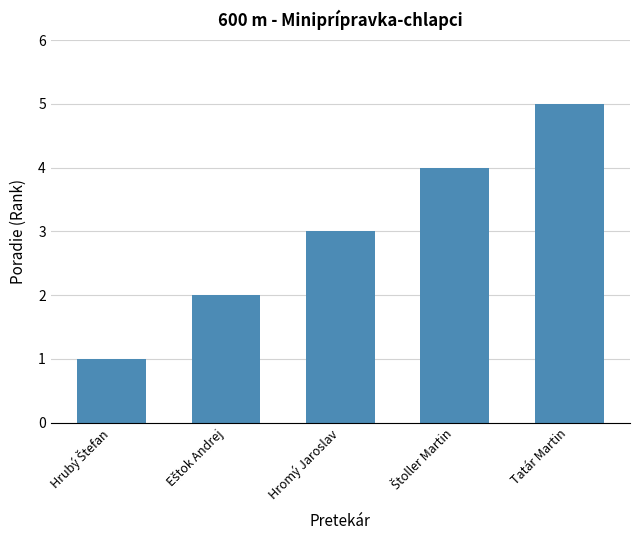

Read the value at Hromý Jaroslav.

3